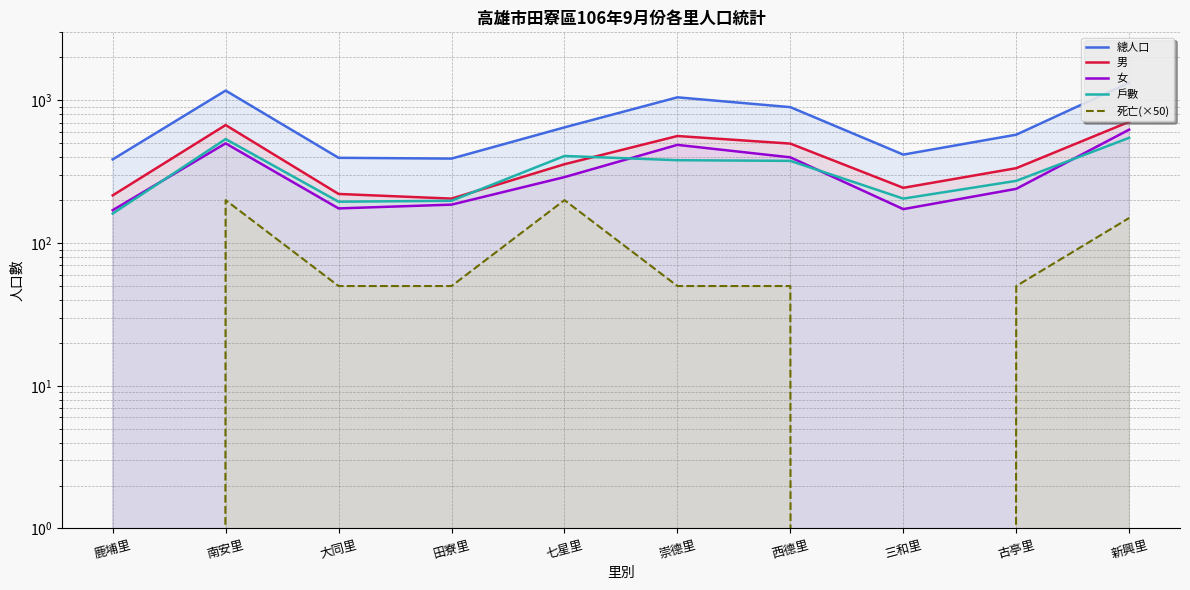

How many interior local peaks does the 死亡(×50) series have?

2